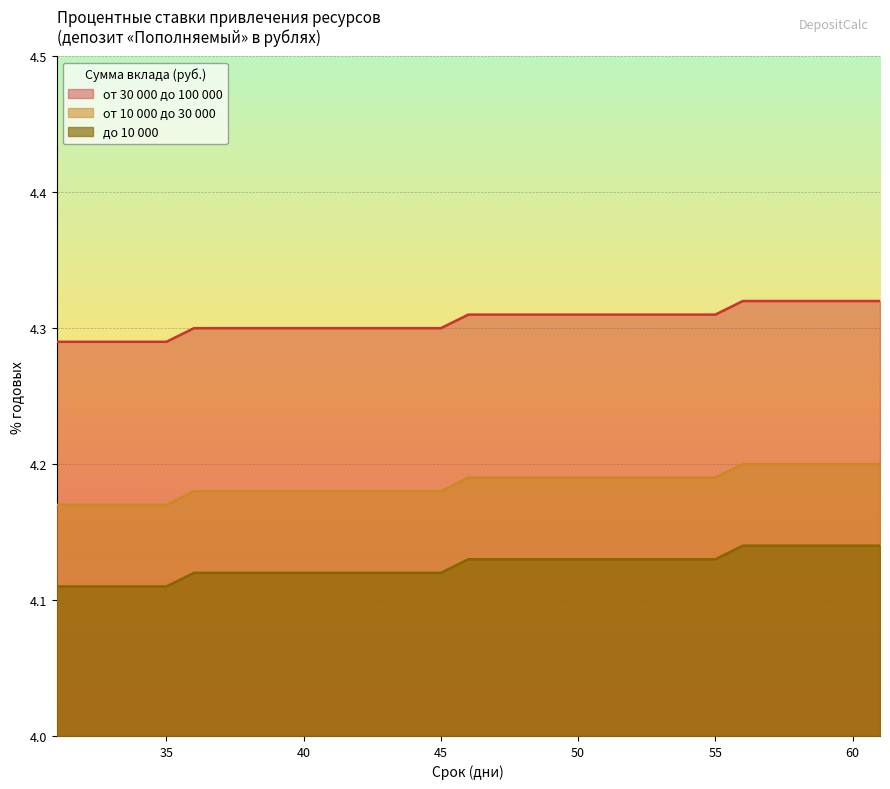

What are all the series names shown in the legend?

от 30 000 до 100 000, от 10 000 до 30 000, до 10 000